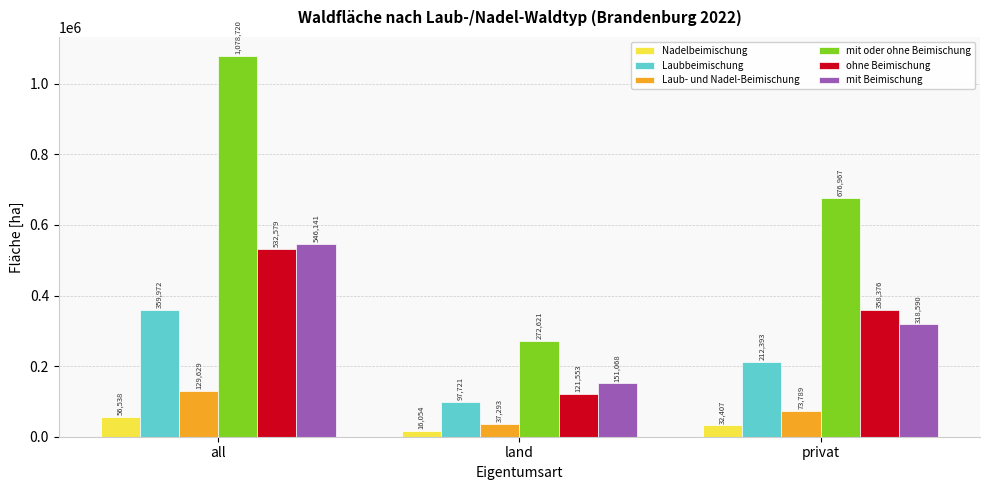

How many groups of bars are there?

3